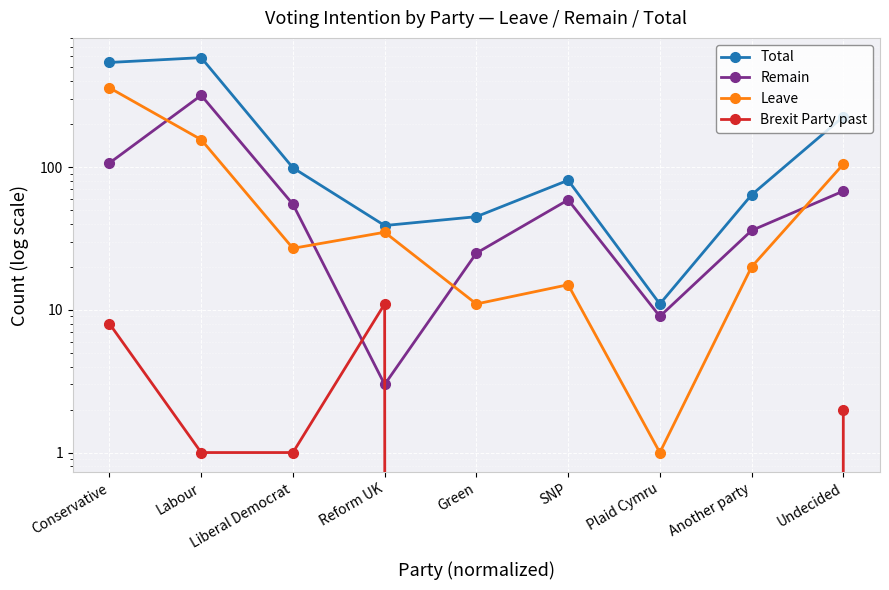

At which category does Total reach its first local valley?

Reform UK